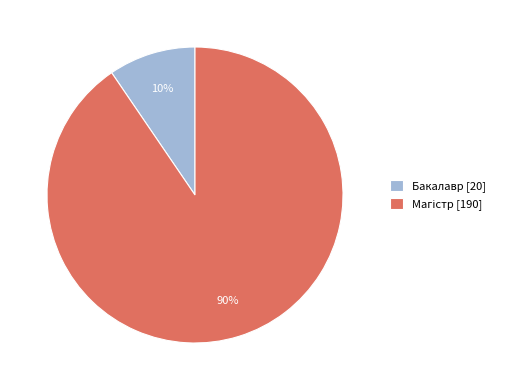

True or false: Бакалавр accounts for 1% of the total.

False